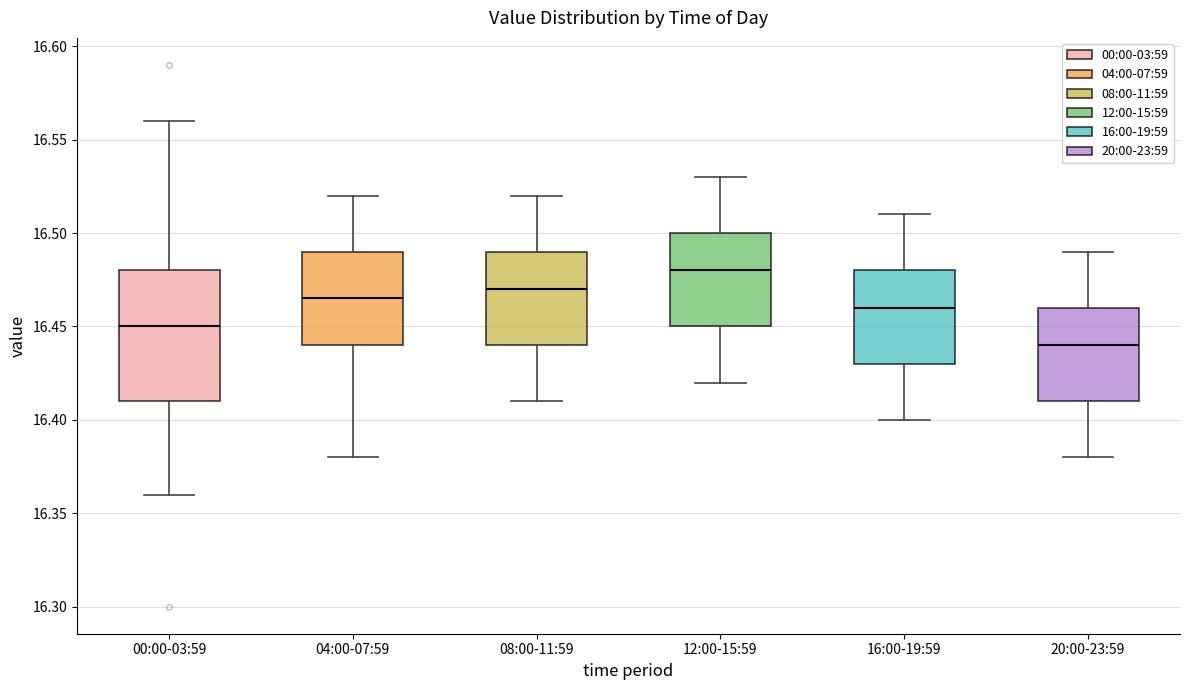

Reading left to right, read every box against the y-axis: the position of its median line, the range the box covers, and the ends of its whiskers. The values are not printed on the chart, so give them approximately, as read against the axis.

00:00-03:59: median 16.450, box 16.410 to 16.480, whiskers 16.360 to 16.560
04:00-07:59: median 16.465, box 16.440 to 16.490, whiskers 16.380 to 16.520
08:00-11:59: median 16.470, box 16.440 to 16.490, whiskers 16.410 to 16.520
12:00-15:59: median 16.480, box 16.450 to 16.500, whiskers 16.420 to 16.530
16:00-19:59: median 16.460, box 16.430 to 16.480, whiskers 16.400 to 16.510
20:00-23:59: median 16.440, box 16.410 to 16.460, whiskers 16.380 to 16.490